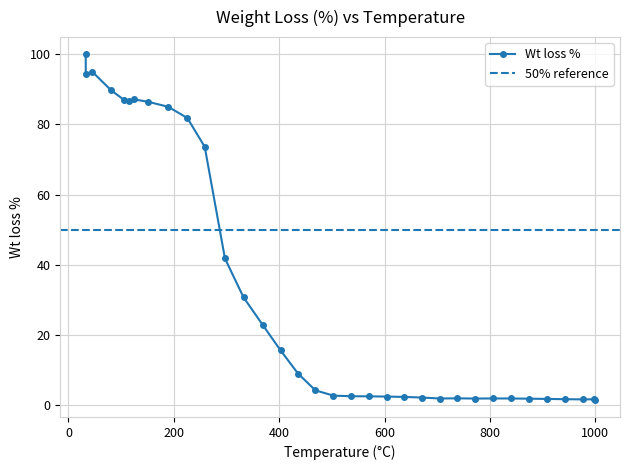

How many points are higher than both their immediate neighbors (excluding endpoints)?

5